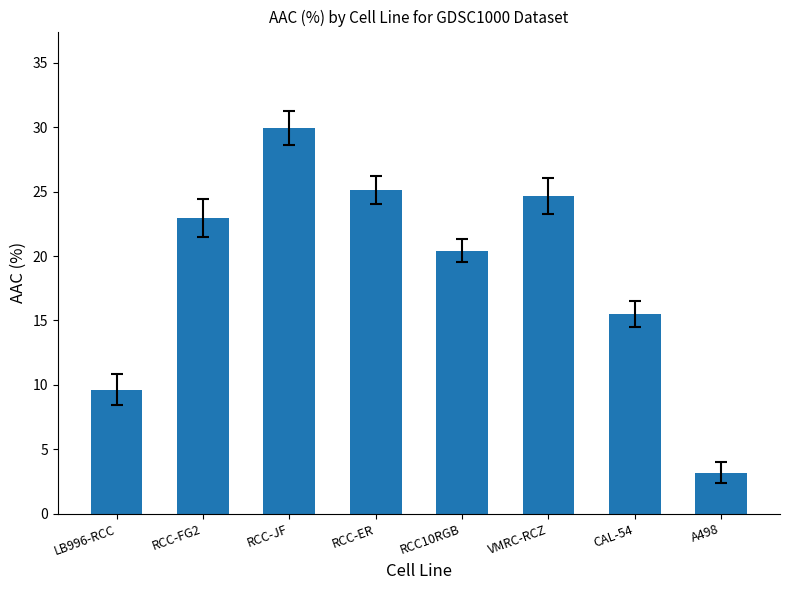

What is the value of the 7th bar from the left?

15.5